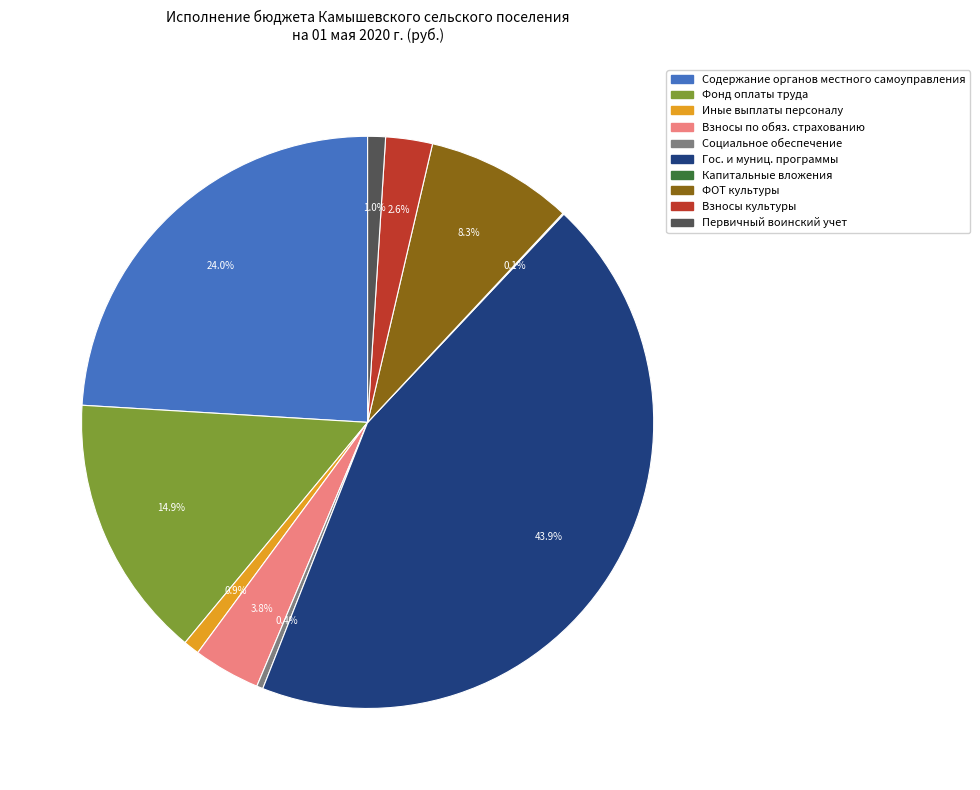

Is there a majority slice in this chart?

No